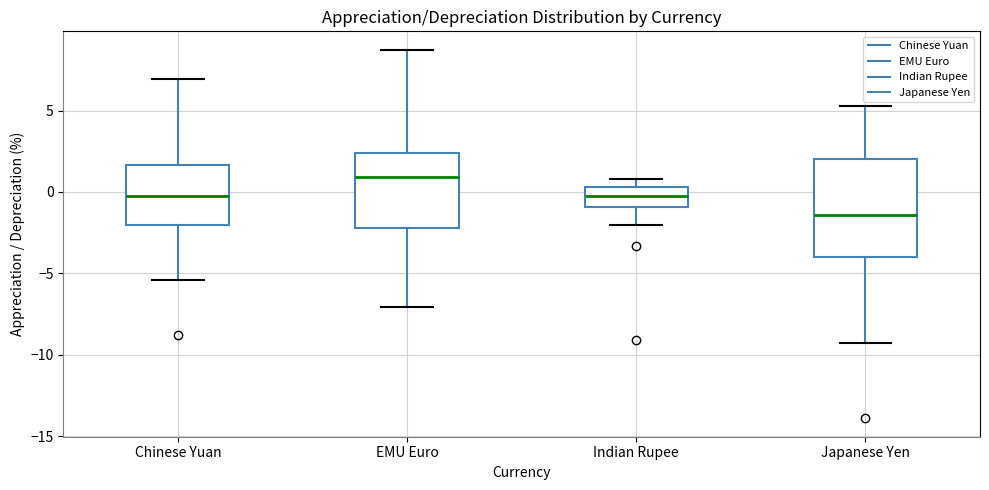

Reading left to right, transcribe this box plot: for each box, give where its median line is, the range the box spans, and where its two whiskers end, as read against the y-axis. The values are not printed on the chart, so give them approximately, as read against the axis.

Chinese Yuan: median -0.5, box -2.0 to 1.5, whiskers -5.5 to 7.0
EMU Euro: median 1.0, box -2.0 to 2.5, whiskers -7.0 to 8.5
Indian Rupee: median -0.5, box -1.0 to 0.5, whiskers -2.0 to 1.0
Japanese Yen: median -1.5, box -4.0 to 2.0, whiskers -9.5 to 5.5